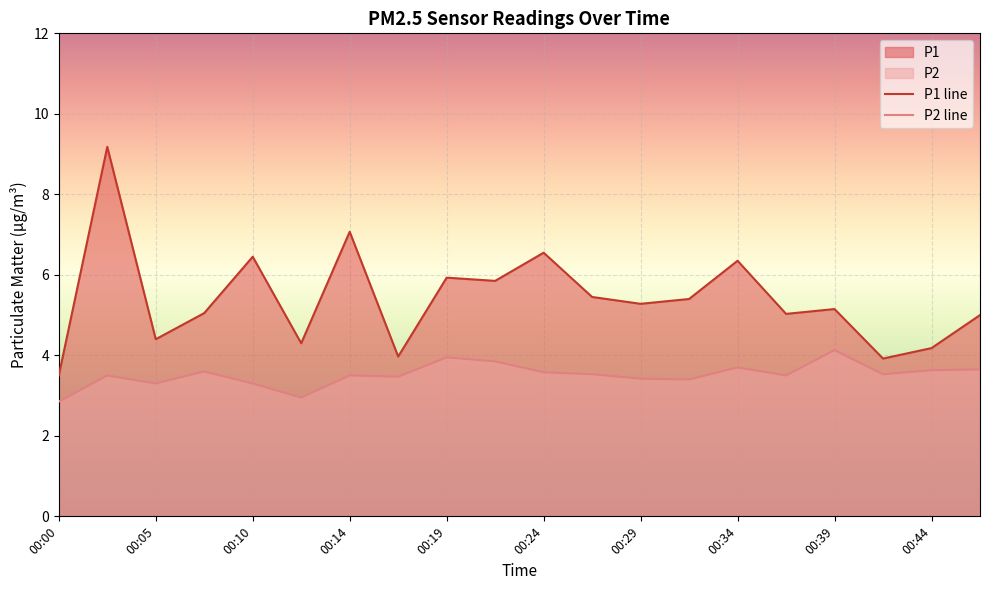

Which series has the largest range (max minus min)?

P1 line